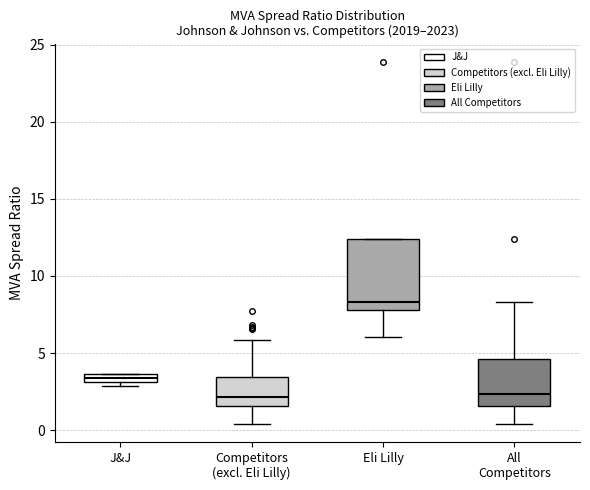

Which box is the tallest, from its lower edge to its upper edge?

Eli Lilly